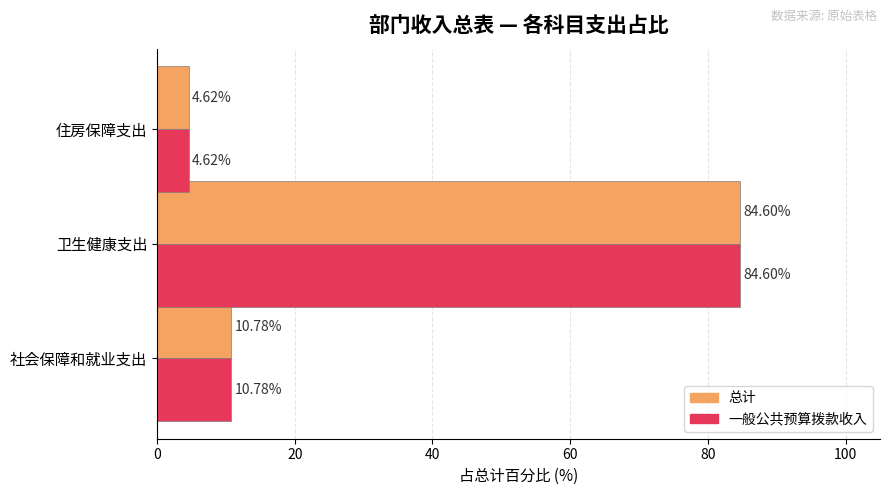

Where is 总计 nearest to the value 44?

社会保障和就业支出